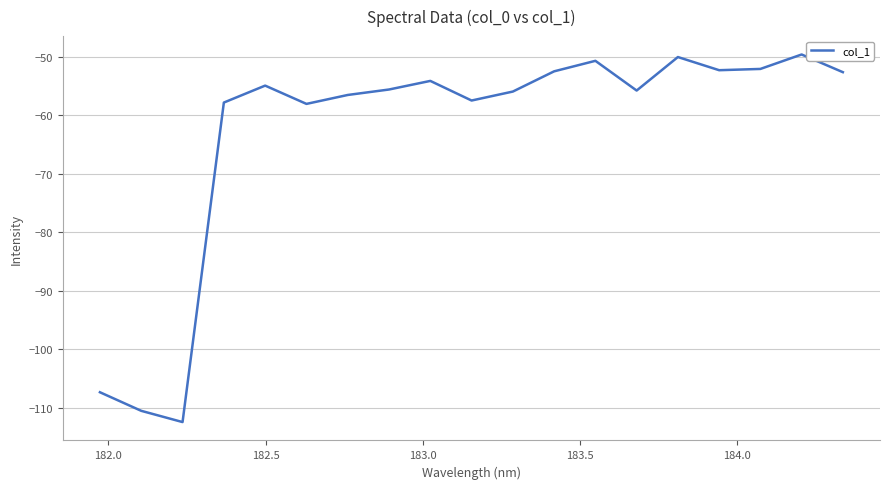

What is the minimum value shown in the chart?

-112.5